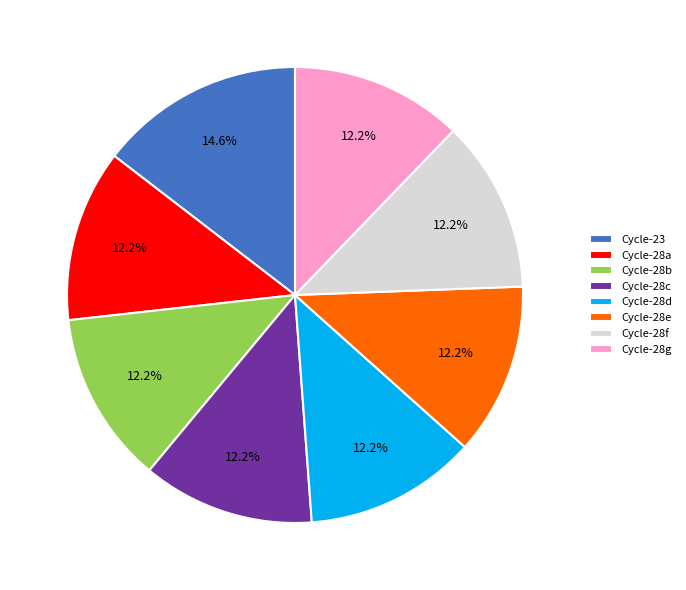

What is the largest slice in the pie chart?

Cycle-23